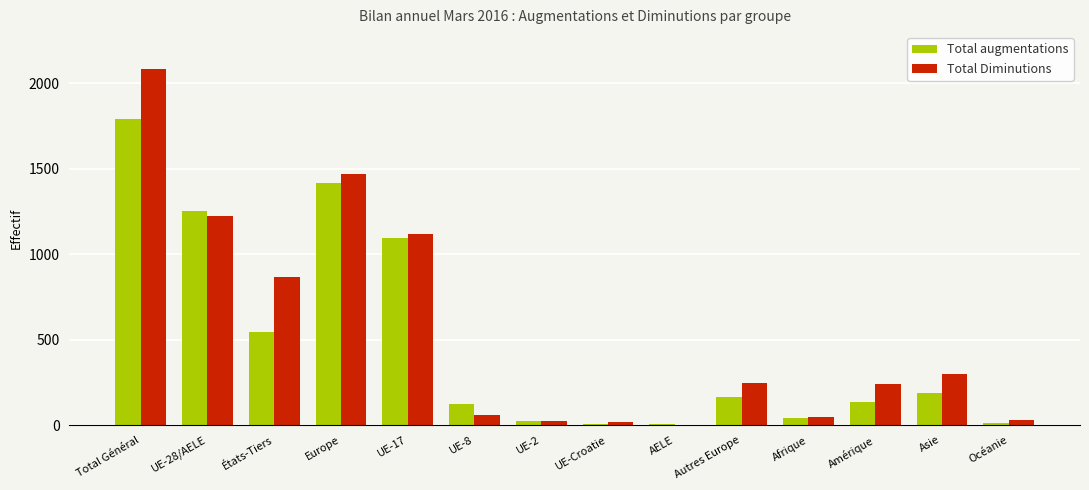

What is the spread (max minus min) of values at Afrique?

2